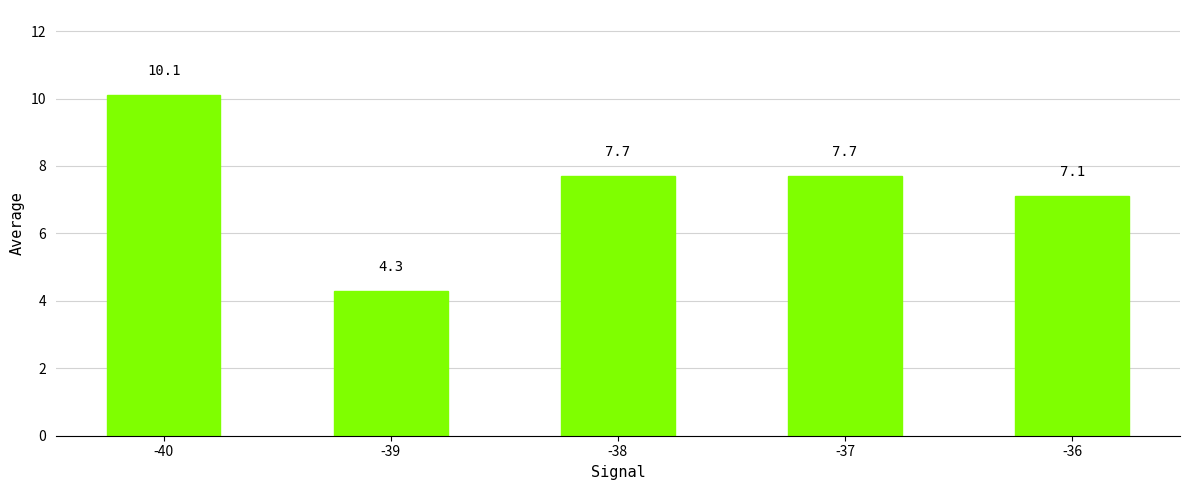

What is the sum of all values?

36.9